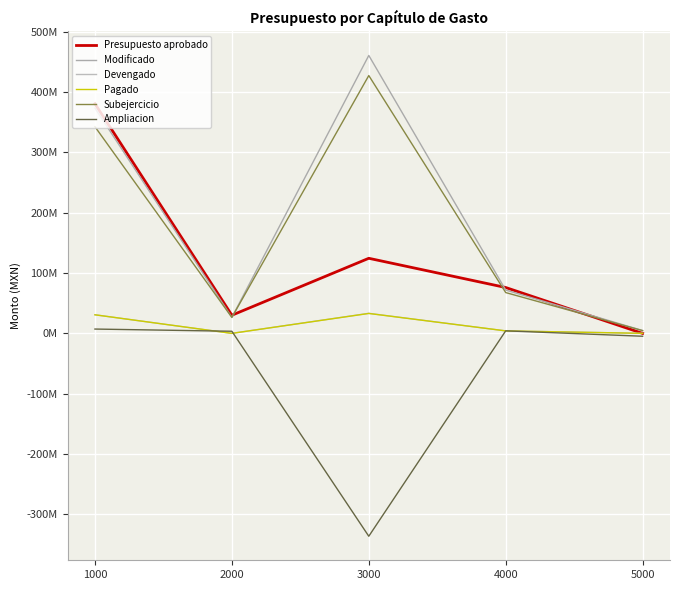

Does the chart display data point markers on the line(s)?

No